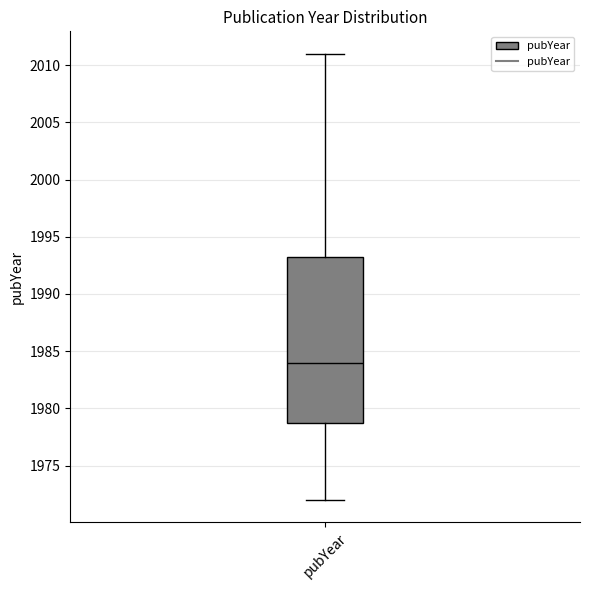

Transcribe this box plot: give where the median line is, the range the box spans, and where the two whiskers end, as read against the y-axis. The values are not printed on the chart, so give them approximately, as read against the axis.

median 1984.0, box 1979.0 to 1993.5, whiskers 1972.0 to 2011.0